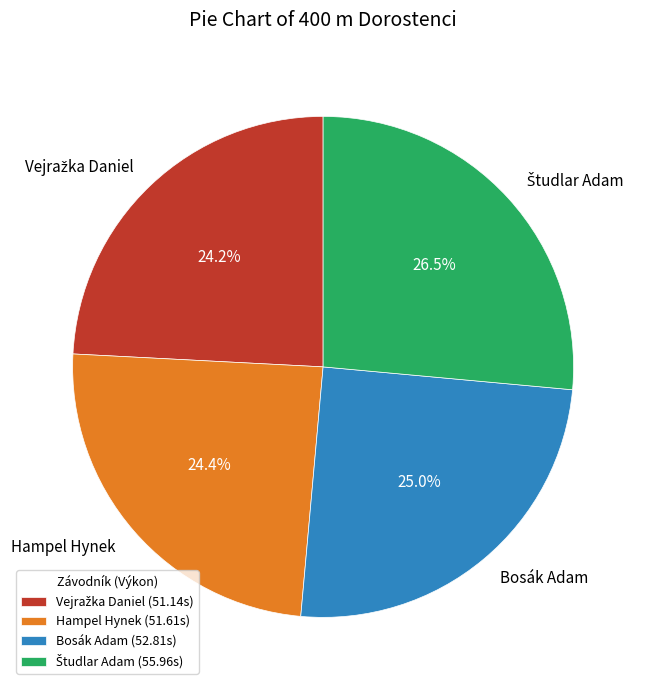

Is there any slice that represents more than half of the pie?

No